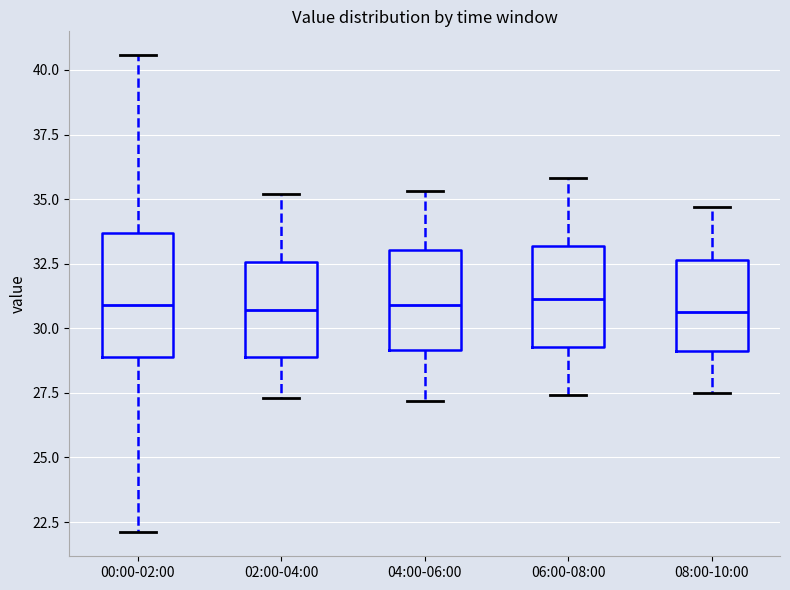

Where does the upper whisker of the box for 08:00-10:00 end on the y-axis? The values are not printed on the chart, so give them approximately, as read against the axis.

34.5